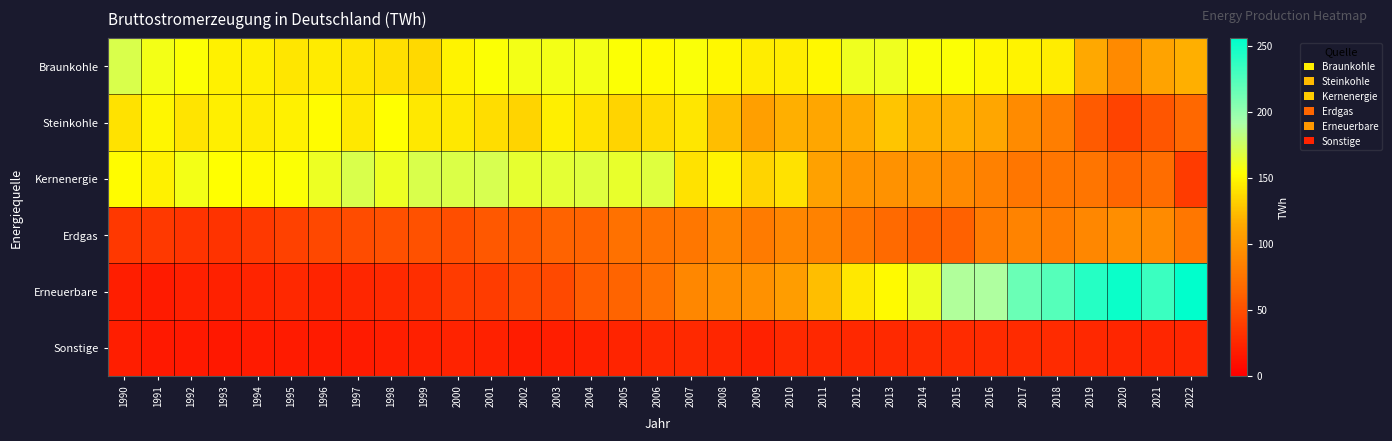

Reading right to left, list all the values displayed in this chart.

Braunkohle: 2022=117.0	2021=110.1	2020=91.7	2019=114.0	2018=145.6	2017=148.4	2016=149.5	2015=154.5	2014=155.8	2013=160.9	2012=160.7	2011=150.1	2010=145.9	2009=145.6	2008=150.6	2007=155.1	2006=151.1	2005=154.1	2004=158.0	2003=158.2	2002=158.0	2001=154.8	2000=148.3	1999=136.0	1998=139.4	1997=141.7	1996=144.3	1995=142.6	1994=146.1	1993=147.5	1992=154.5	1991=158.3	1990=170.9
Steinkohle: 2022=66.0	2021=54.6	2020=42.8	2019=57.5	2018=82.6	2017=92.9	2016=112.2	2015=117.7	2014=118.6	2013=127.3	2012=116.4	2011=112.4	2010=117.0	2009=107.9	2008=124.6	2007=142.0	2006=137.9	2005=134.1	2004=140.8	2003=146.5	2002=134.6	2001=138.4	2000=143.1	1999=143.1	1998=153.4	1997=143.1	1996=152.7	1995=147.1	1994=144.6	1993=146.2	1992=141.9	1991=149.8	1990=140.8
Kernenergie: 2022=37.7	2021=69.1	2020=64.4	2019=75.1	2018=76.0	2017=76.3	2016=84.6	2015=91.8	2014=97.1	2013=97.3	2012=99.5	2011=108.0	2010=140.6	2009=134.9	2008=148.8	2007=140.5	2006=167.4	2005=163.0	2004=167.1	2003=165.1	2002=164.8	2001=171.3	2000=169.6	1999=170.0	1998=161.6	1997=170.3	1996=161.6	1995=154.1	1994=151.2	1993=153.5	1992=158.8	1991=147.4	1990=152.5
Erdgas: 2022=77.4	2021=92.4	2020=94.7	2019=89.9	2018=81.6	2017=86.0	2016=80.6	2015=61.5	2014=60.6	2013=67.0	2012=75.9	2011=85.7	2010=88.8	2009=80.3	2008=88.5	2007=77.5	2006=74.7	2005=72.2	2004=62.7	2003=62.6	2002=56.3	2001=55.5	2000=49.2	1999=51.8	1998=50.7	1997=48.1	1996=45.6	1995=41.1	1994=36.1	1993=32.8	1992=33.0	1991=36.3	1990=35.9
Erneuerbare: 2022=255.9	2021=233.9	2020=251.5	2019=241.6	2018=223.3	2017=215.7	2016=189.1	2015=188.1	2014=161.9	2013=151.9	2012=143.4	2011=124.4	2010=105.4	2009=96.1	2008=94.4	2007=89.4	2006=72.6	2005=63.4	2004=58.0	2003=46.7	2002=46.1	2001=38.9	2000=37.9	1999=29.2	1998=26.2	1997=24.2	1996=23.0	1995=25.1	1994=23.0	1993=21.2	1992=20.5	1991=17.5	1990=19.7
Sonstige: 2022=24.0	2021=24.6	2020=24.8	2019=25.4	2018=27.3	2017=27.5	2016=27.3	2015=27.3	2014=27.0	2013=26.2	2012=25.5	2011=25.4	2010=26.5	2009=21.2	2008=24.5	2007=26.3	2006=25.2	2005=23.9	2004=20.4	2003=19.6	2002=18.2	2001=21.4	2000=22.6	1999=20.0	1998=19.1	1997=17.4	1996=17.4	1995=17.7	1994=17.4	1993=15.8	1992=16.3	1991=16.2	1990=19.3